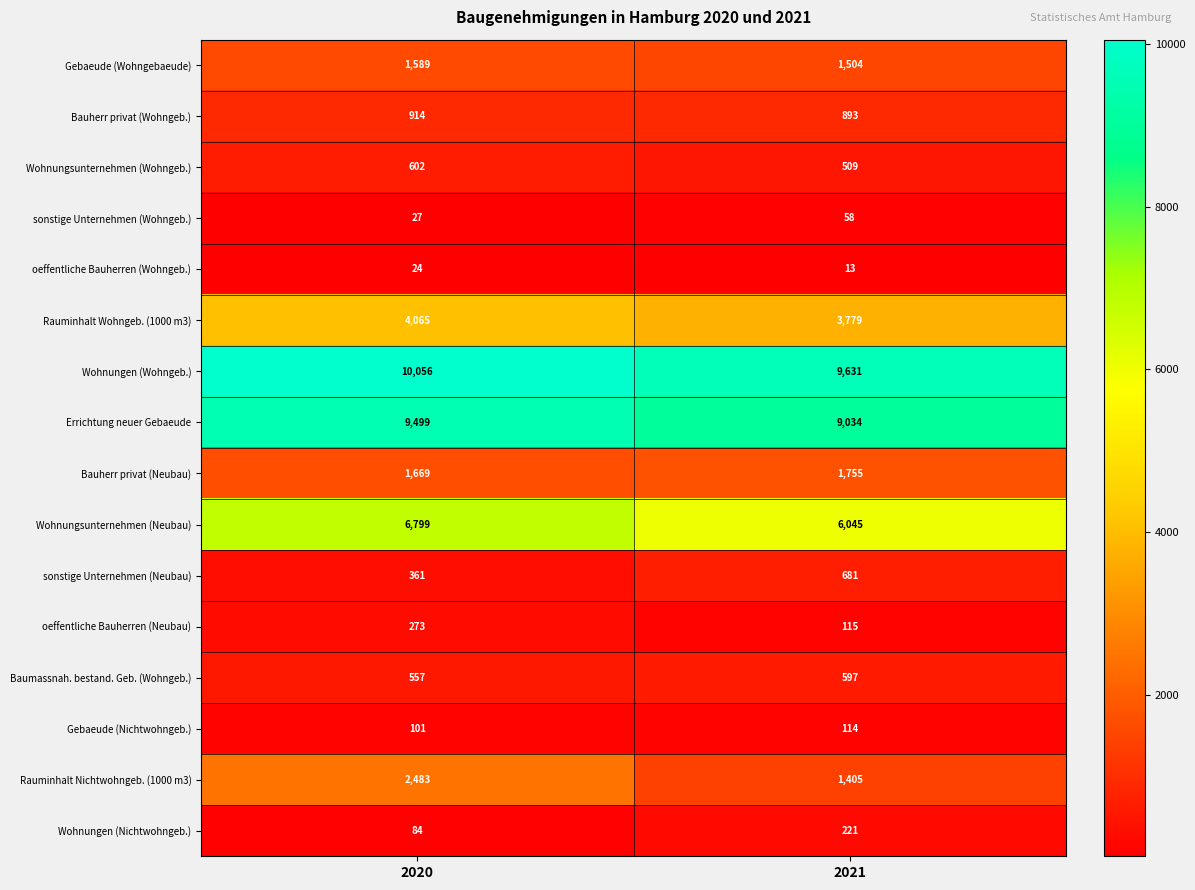

What is the smallest value displayed?

13